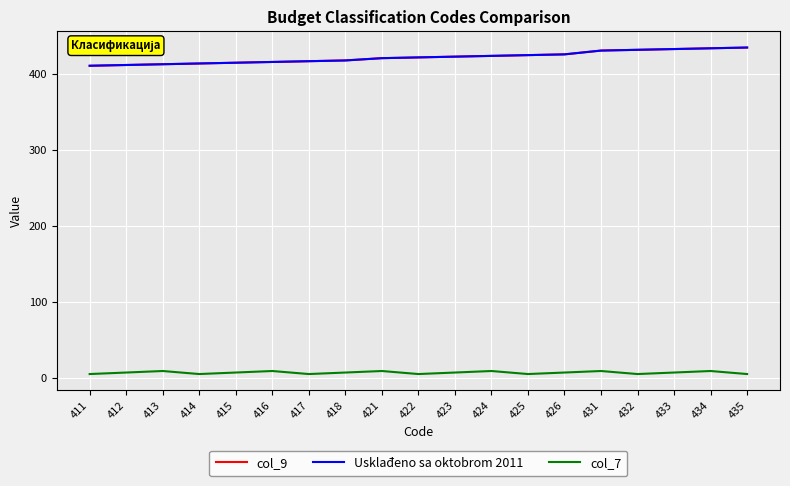

The value of col_9 at 411 is 411. True or false?

True